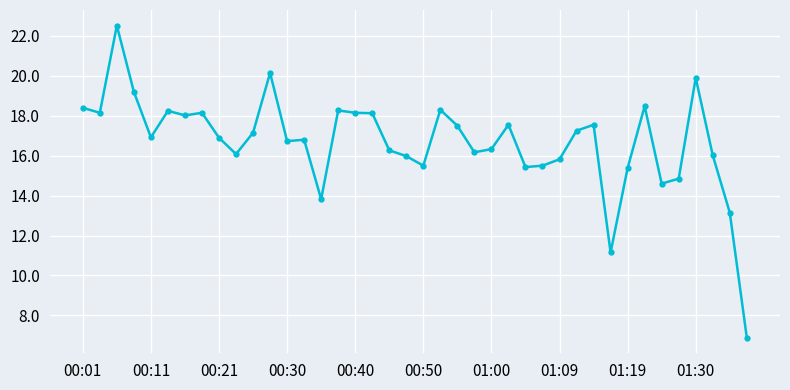

What is the difference between the maximum and minimum values?

15.6